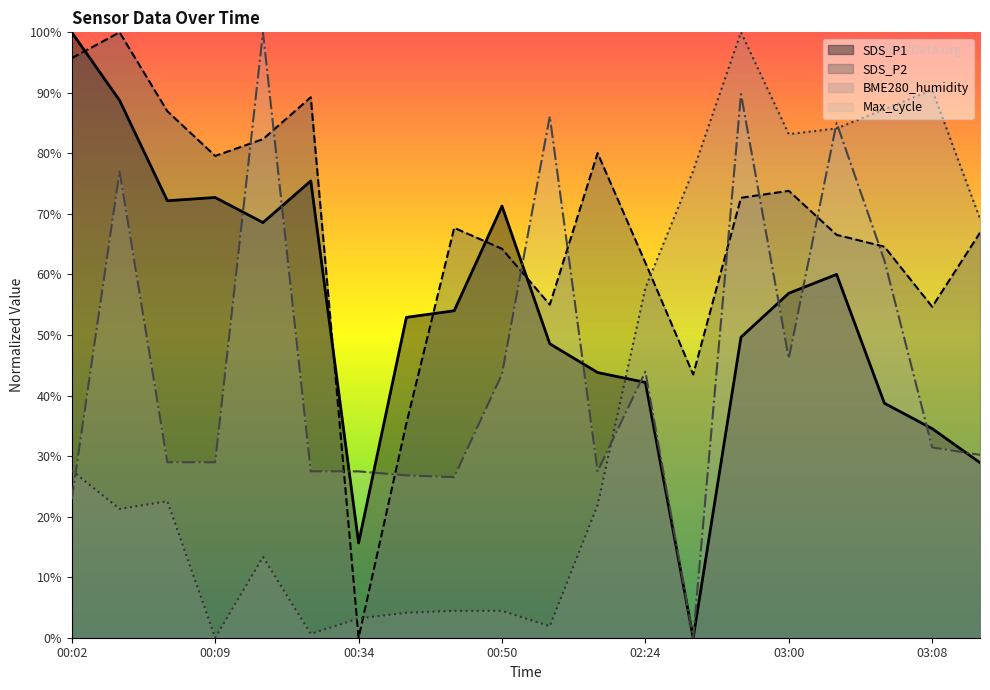

True or false: SDS_P1 has a value of 0.7 at 00:07.

True